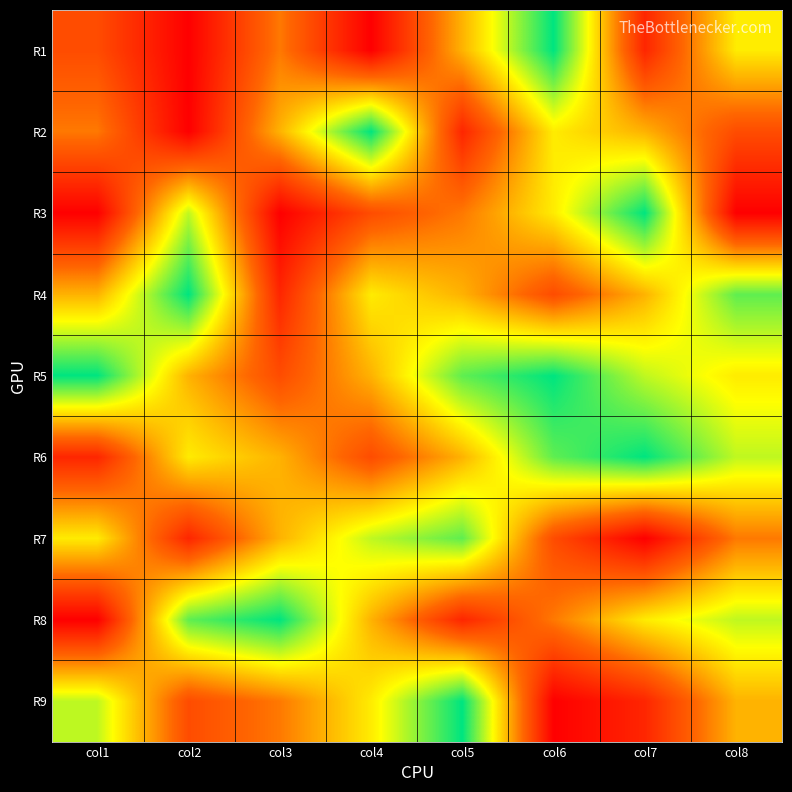

At which category is the sum across all series the highest?

col6